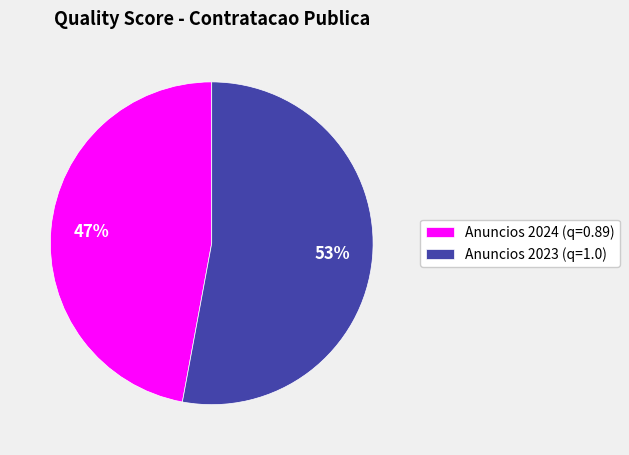

Combined, do Anuncios 2023 (q=1.0) and Anuncios 2024 (q=0.89) account for over 50%?

Yes